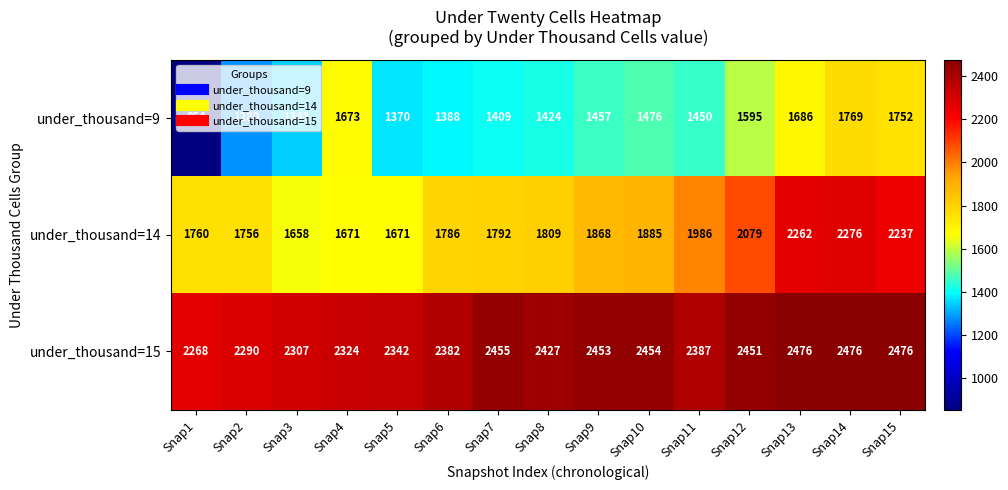

What is the approximate value of under_thousand=9 at Snap8, to the nearest 100?

1400